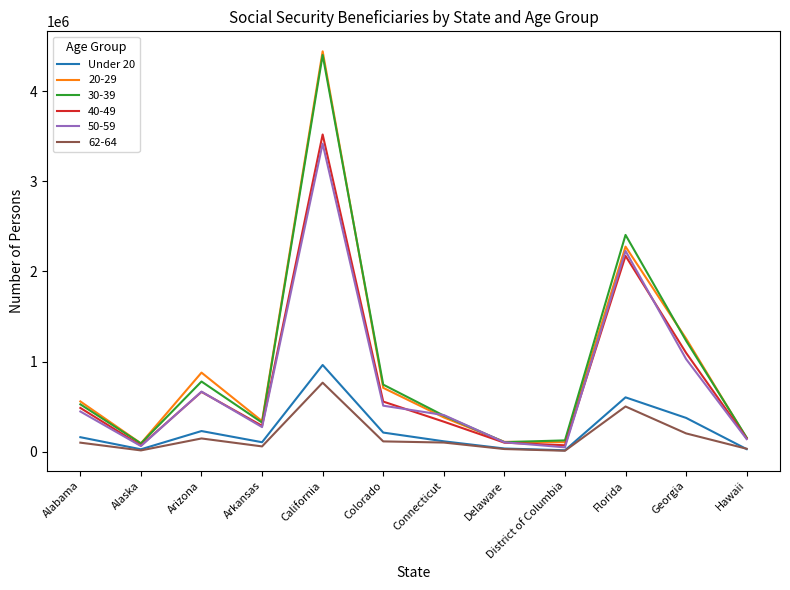

At which category is the sum across all series the highest?

California